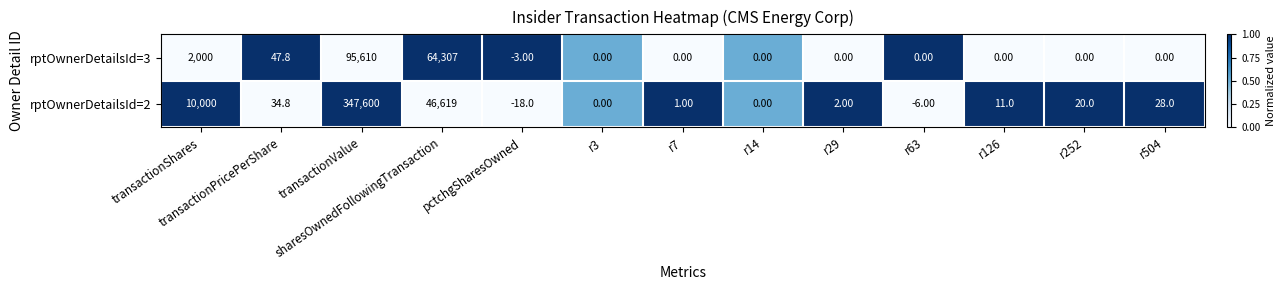

Is the value of rptOwnerDetailsId=3 at r14 greater than the value of rptOwnerDetailsId=2 at r29?

No